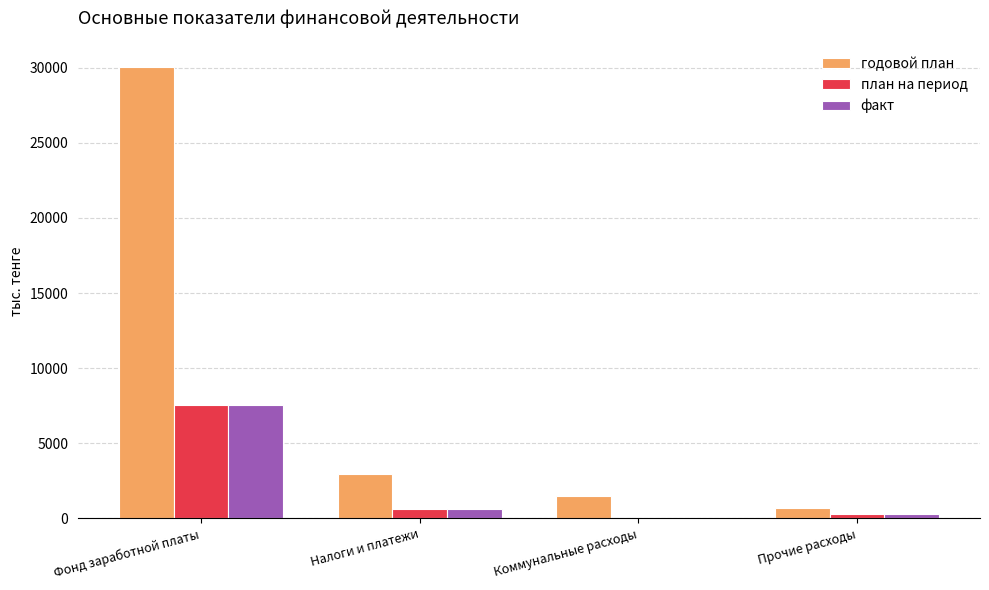

How many categories are shown in the chart?

4